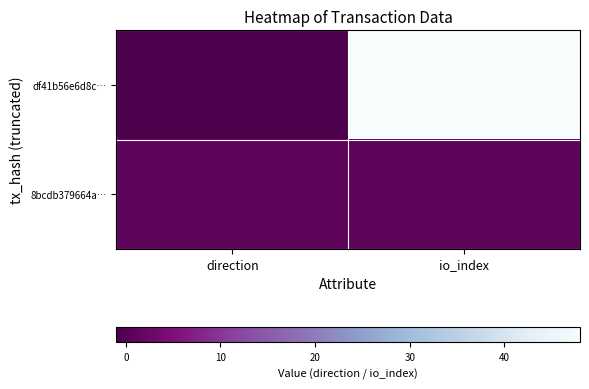

Which series has the widest spread of values?

df41b56e6d8c…